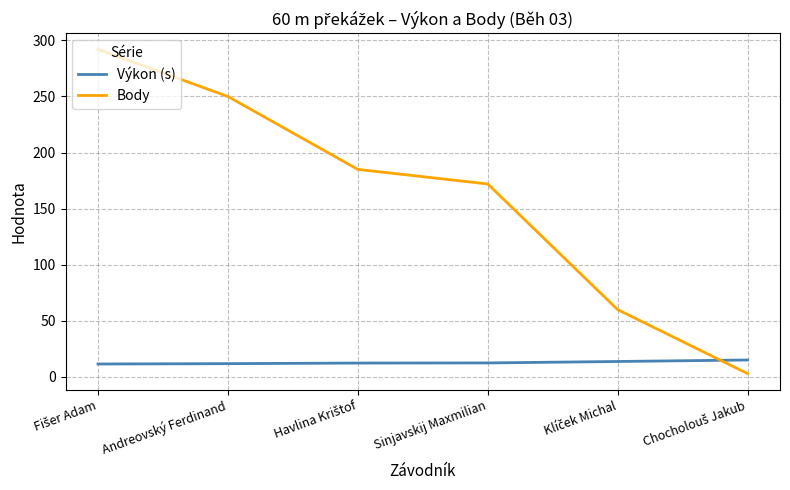

What is the difference between the second highest and second lowest values in the Body series?

190.0